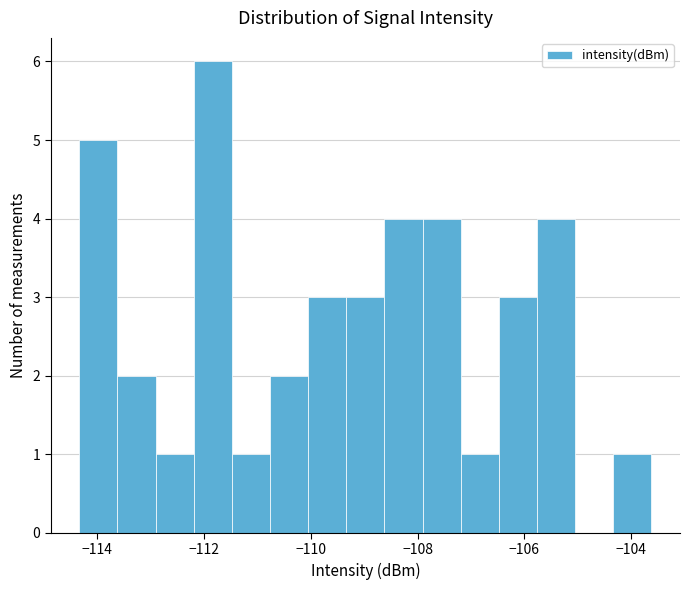

Read against the x-axis, roughly where is the centre of the tallest bar?

-111.8